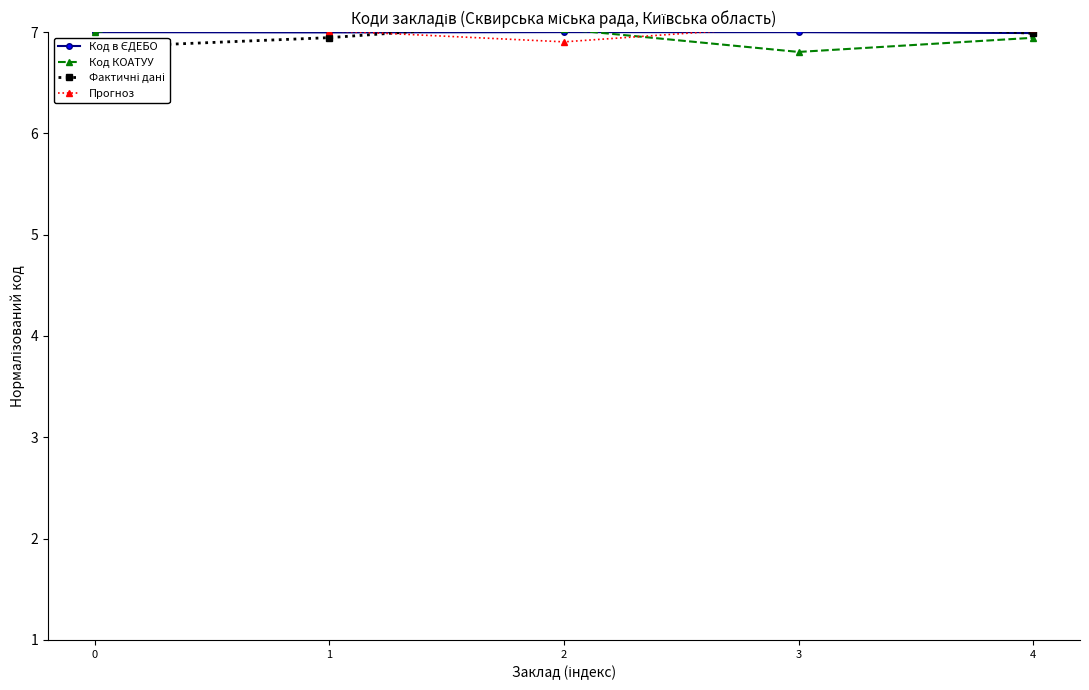

True or false: Фактичні дані and Прогноз cross at least once.

True